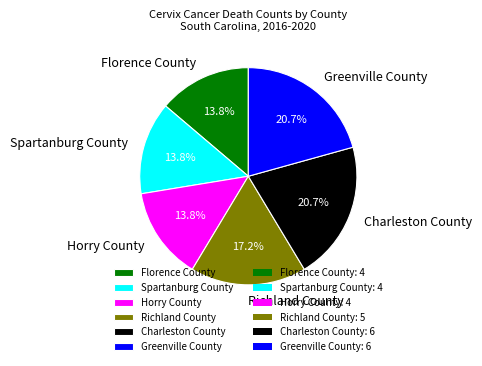

Combined, what portion of the pie is Florence County and Richland County?

31.0%